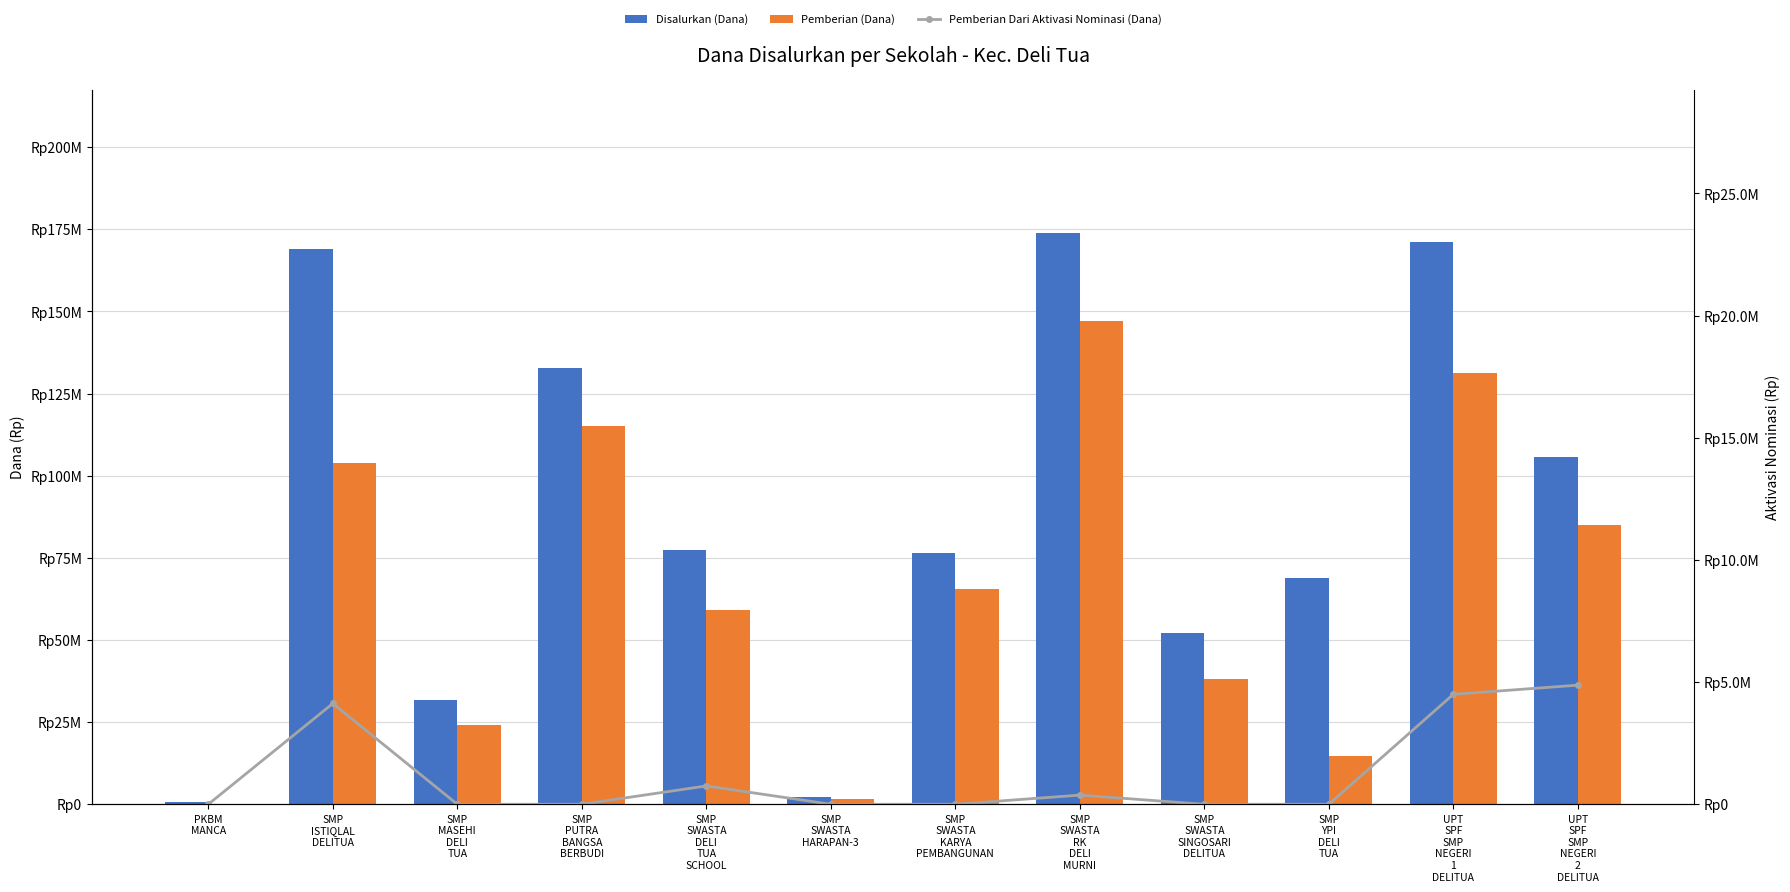

Which series has the widest spread of values?

Disalurkan (Dana)